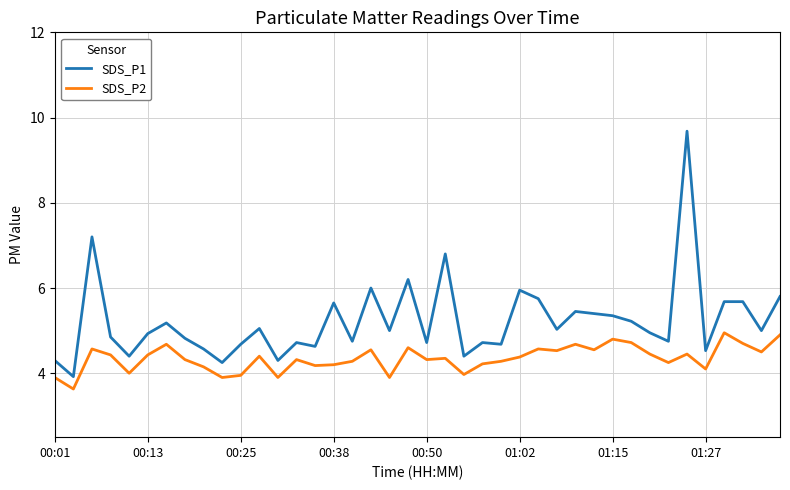

What is the difference between the maximum and minimum values in the SDS_P2 series?

1.3